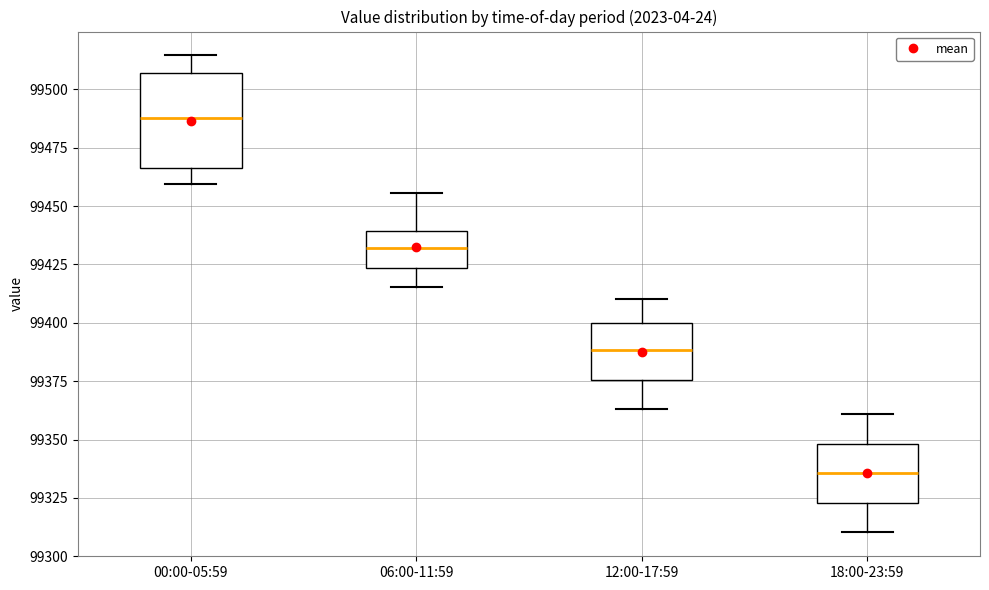

Where does the median line of the box for 18:00-23:59 sit on the y-axis? The values are not printed on the chart, so give them approximately, as read against the axis.

99335